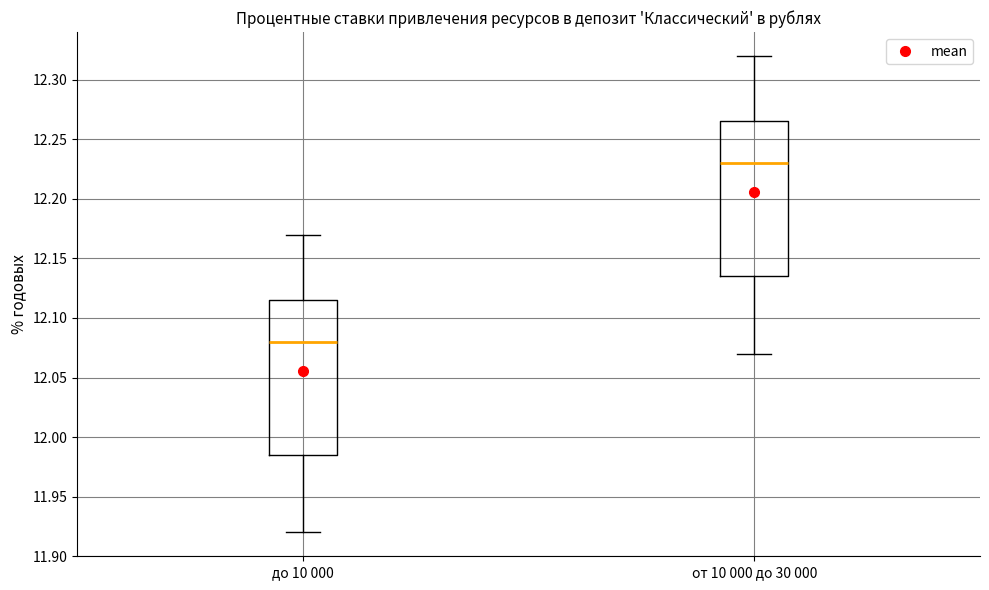

Reading left to right, transcribe this box plot: for each box, give where its median line is, the range the box spans, and where its two whiskers end, as read against the y-axis. The values are not printed on the chart, so give them approximately, as read against the axis.

до 10 000: median 12.080, box 11.985 to 12.115, whiskers 11.920 to 12.170
от 10 000 до 30 000: median 12.230, box 12.135 to 12.265, whiskers 12.070 to 12.320